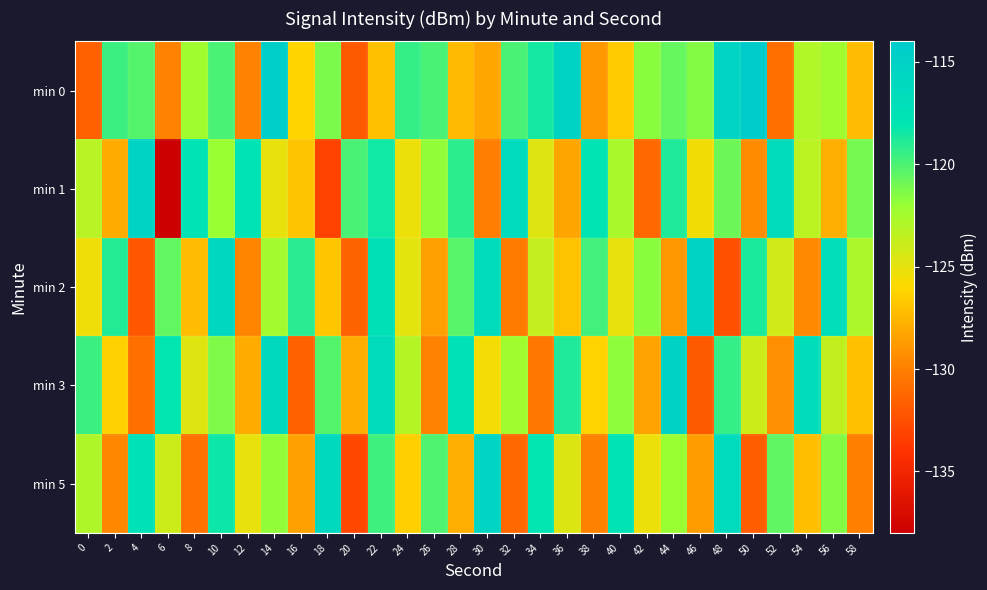

How many categories are shown in the chart?

30